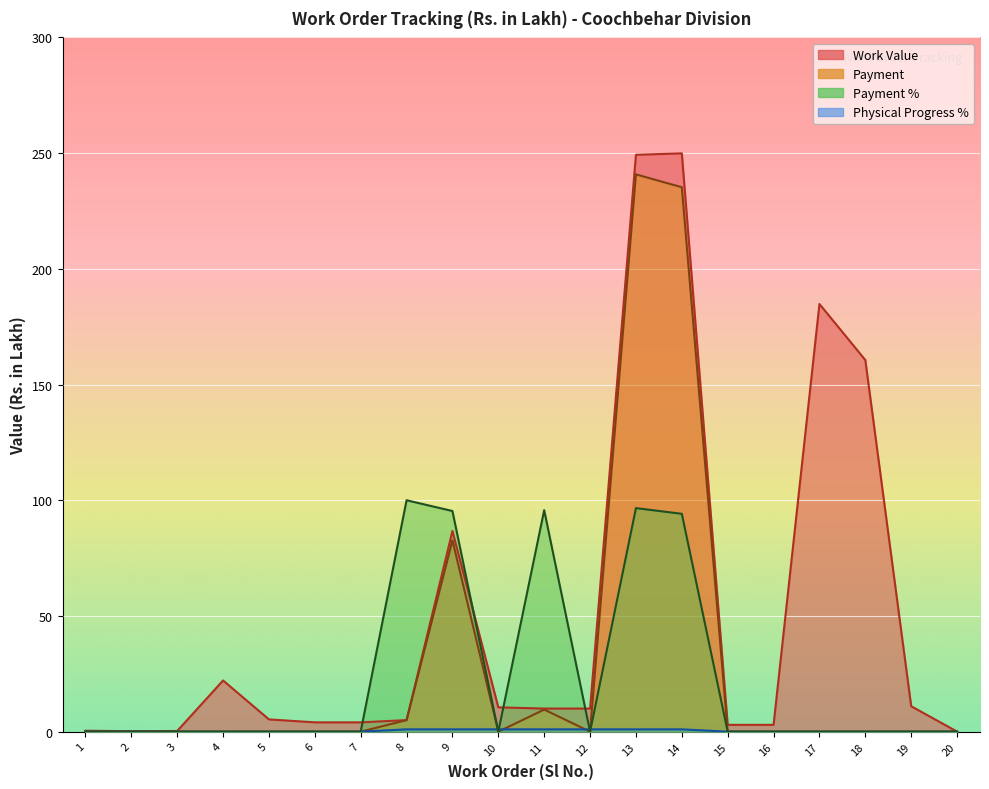

At how many categories does at least one series exceed 81?

7